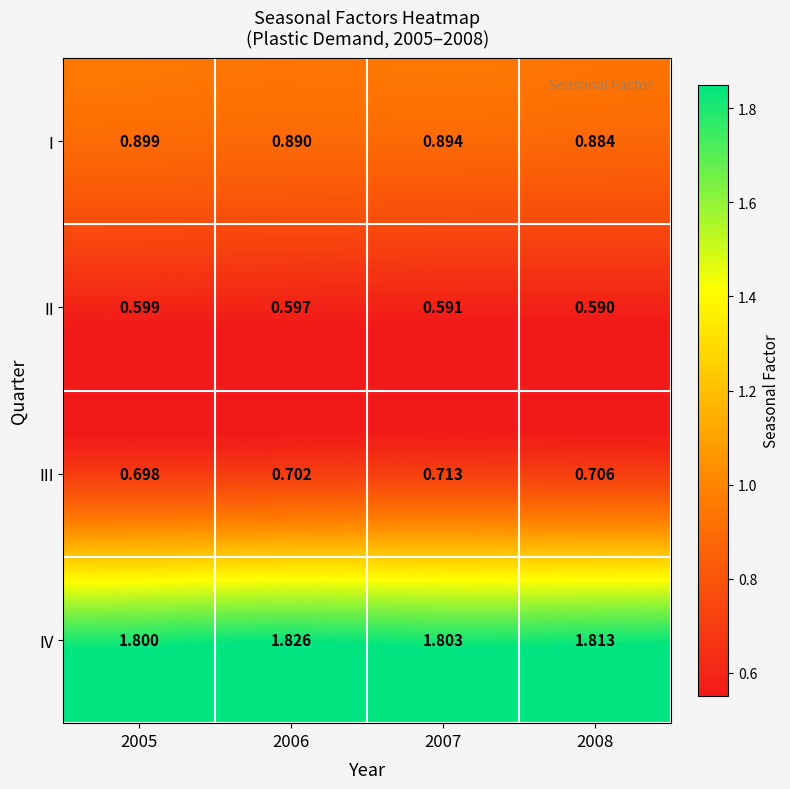

What is the greatest value displayed?

1.8